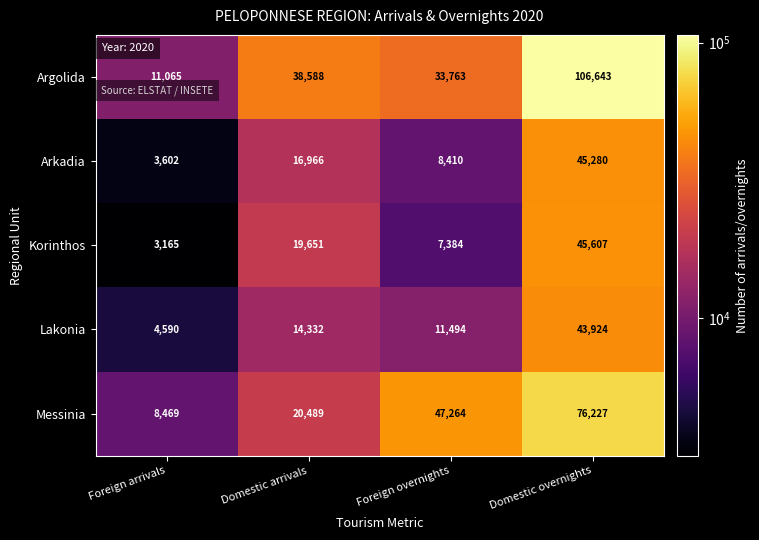

Which category has the highest value across all series?

Domestic overnights